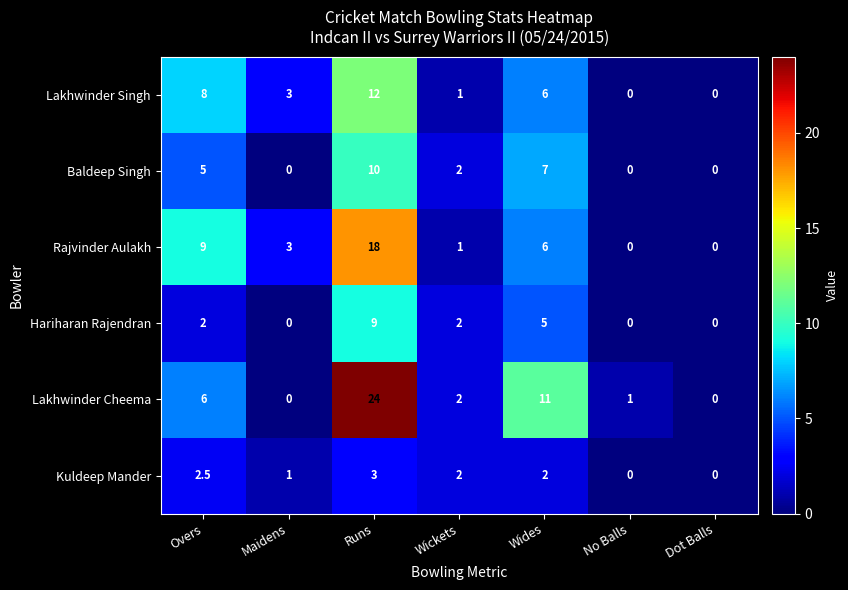

List the series in order of their overall mean, lowest first.

Kuldeep Mander, Hariharan Rajendran, Baldeep Singh, Lakhwinder Singh, Rajvinder Aulakh, Lakhwinder Cheema